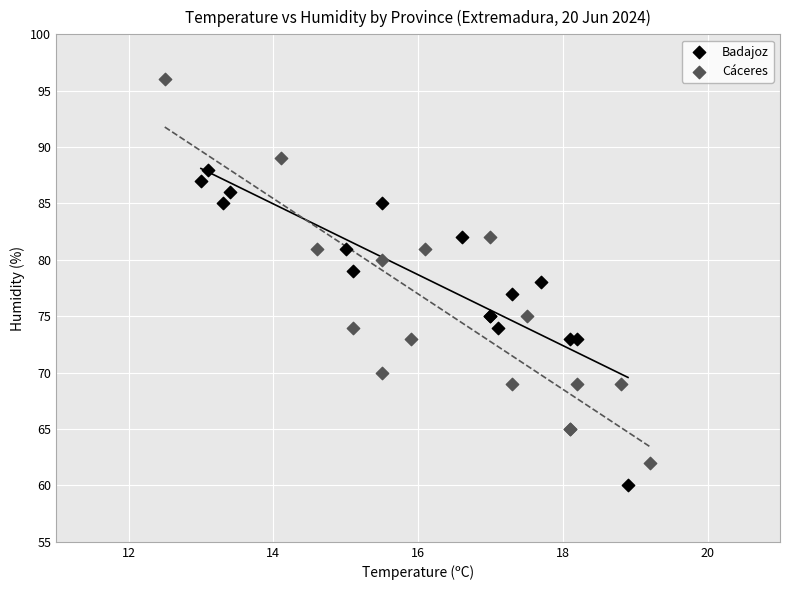

What are all the series names shown in the legend?

Badajoz, Cáceres